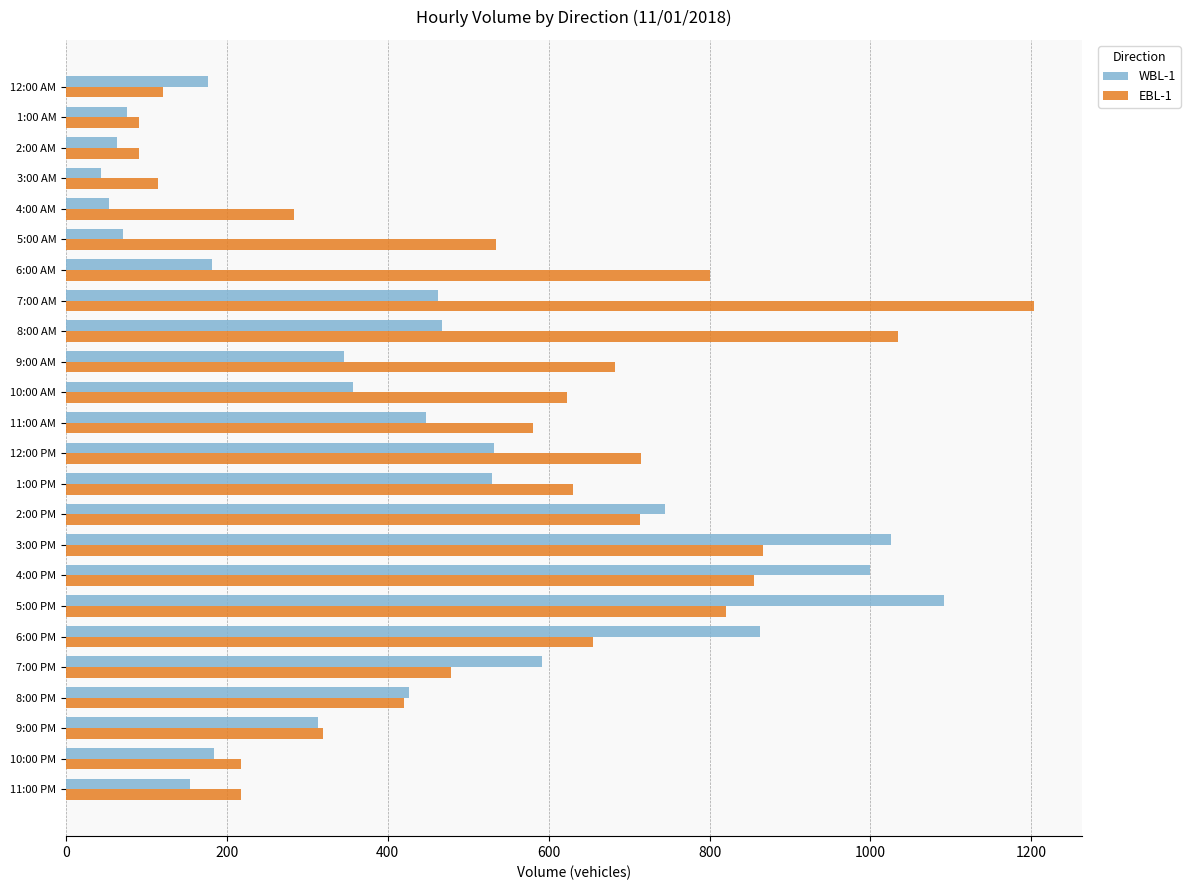

Between 3:00 PM and 6:00 PM, which series saw the biggest shift?

EBL-1